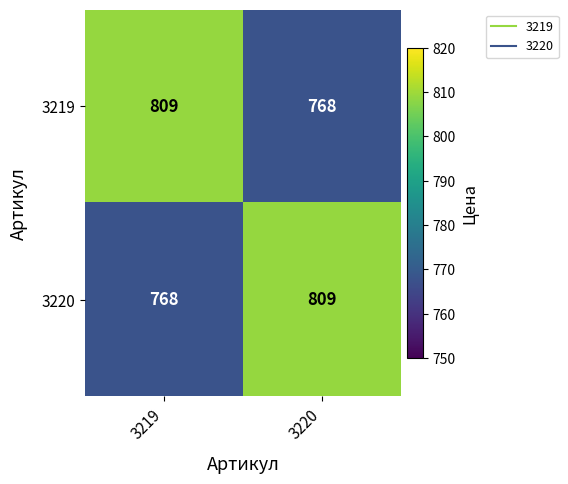

Rank the series at 3219 from lowest to highest value.

3220, 3219